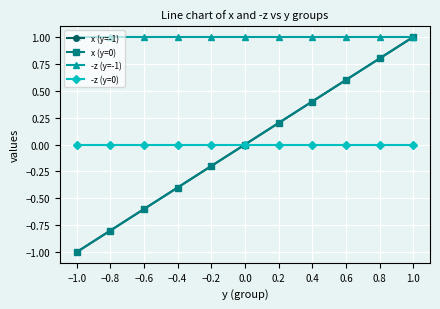

Does the chart have visible grid lines?

Yes